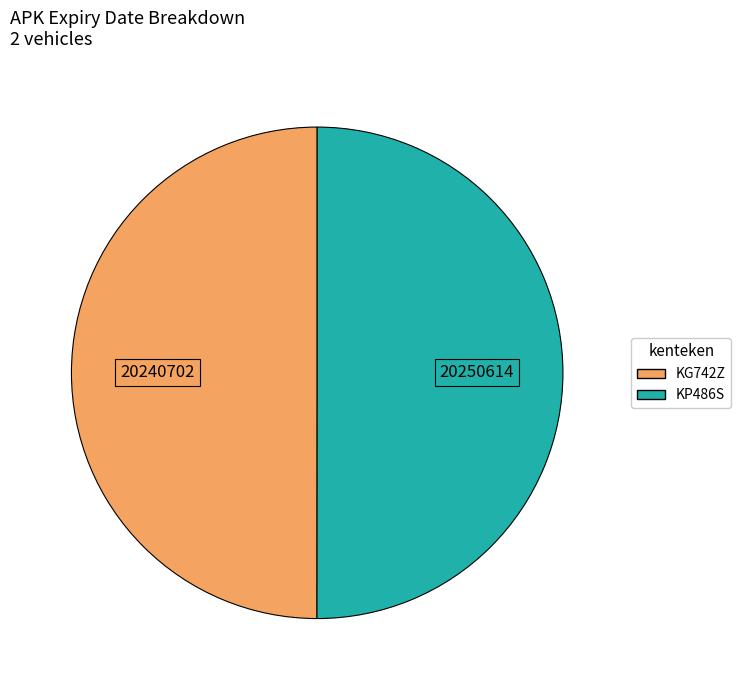

The KP486S slice represents 37% of the pie. True or false?

False